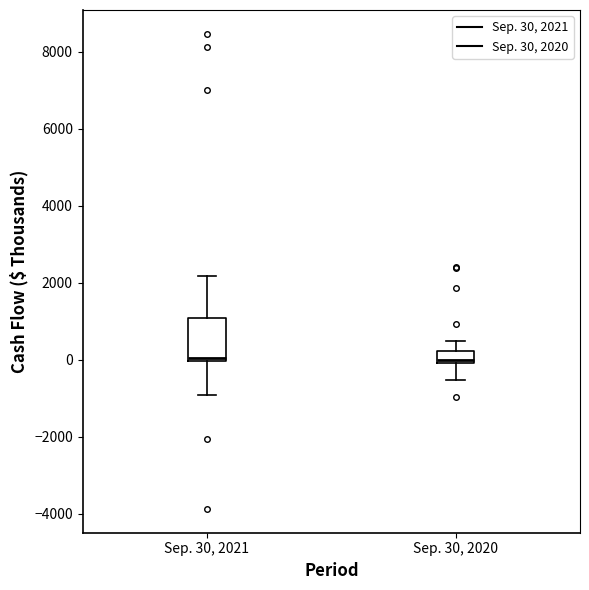

Which box is the tallest, from its lower edge to its upper edge?

Sep. 30, 2021